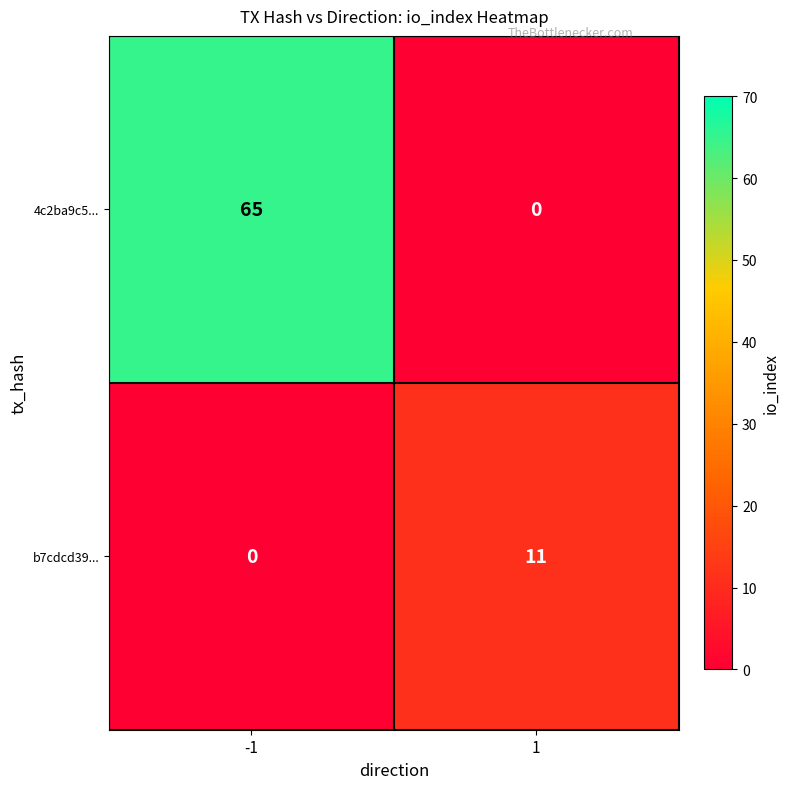

Between -1 and 1, which series saw the biggest shift?

4c2ba9c5...